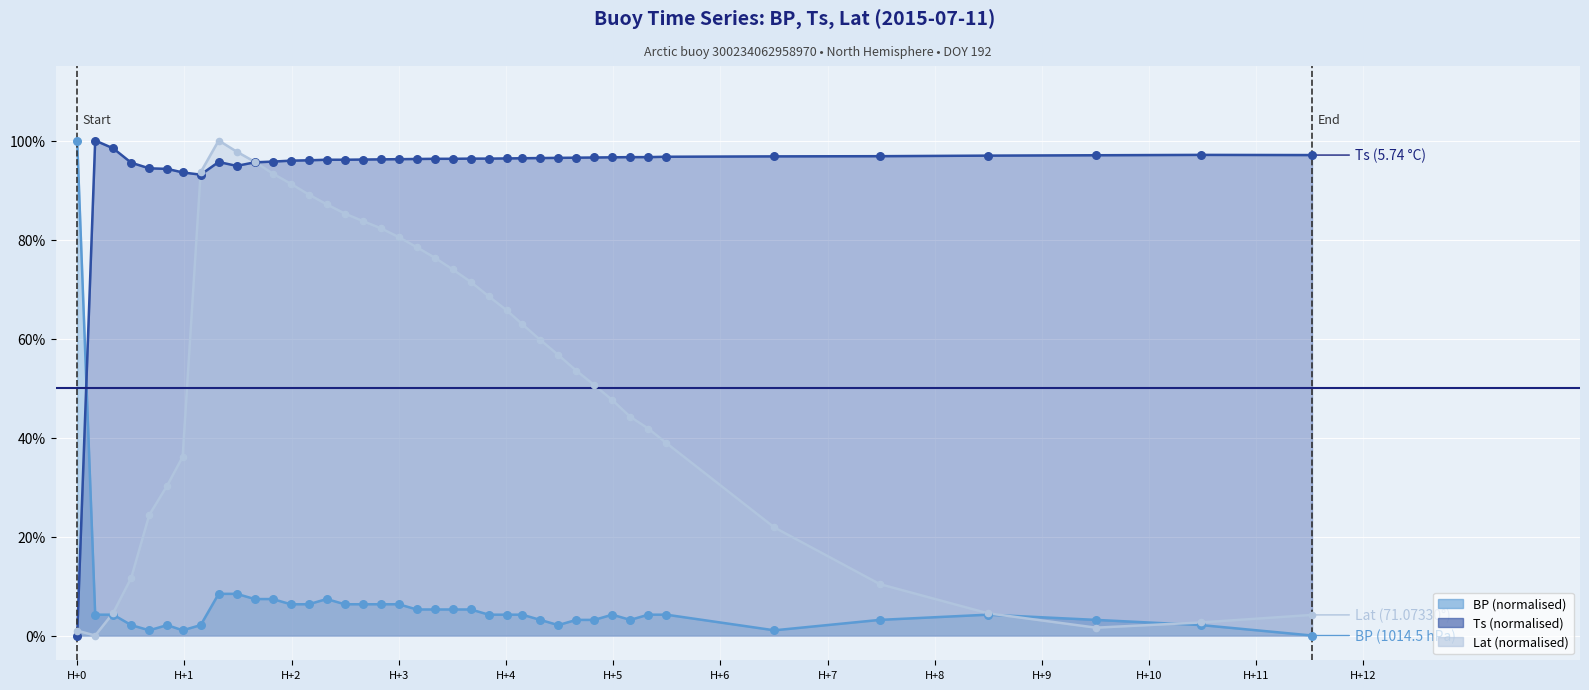

Which series has the largest total across all categories?

Ts